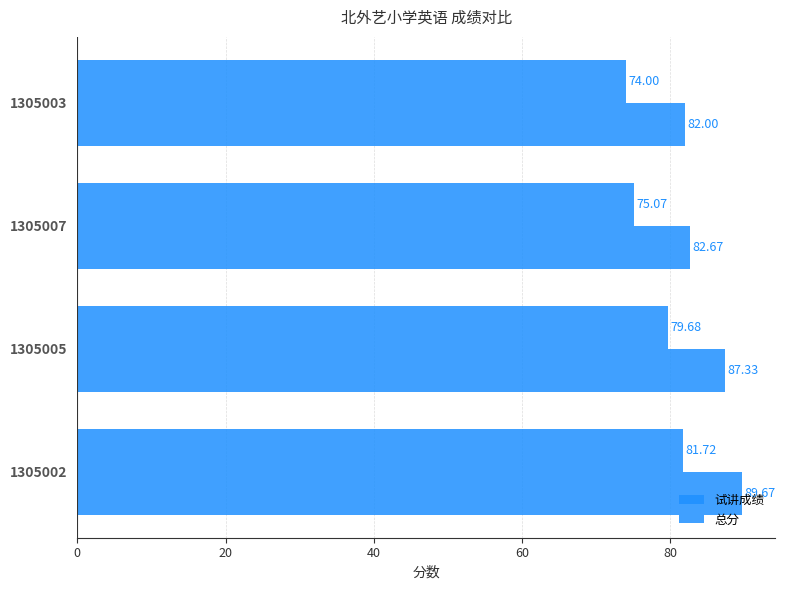

How many categories are shown in the chart?

4